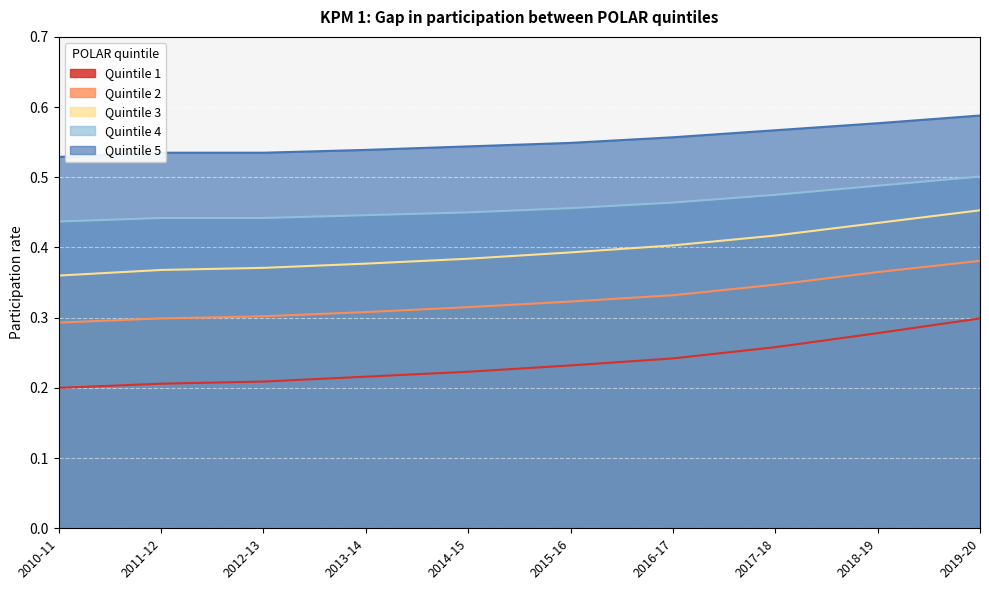

Which series changed the most between 2016-17 and 2018-19?

Quintile 1